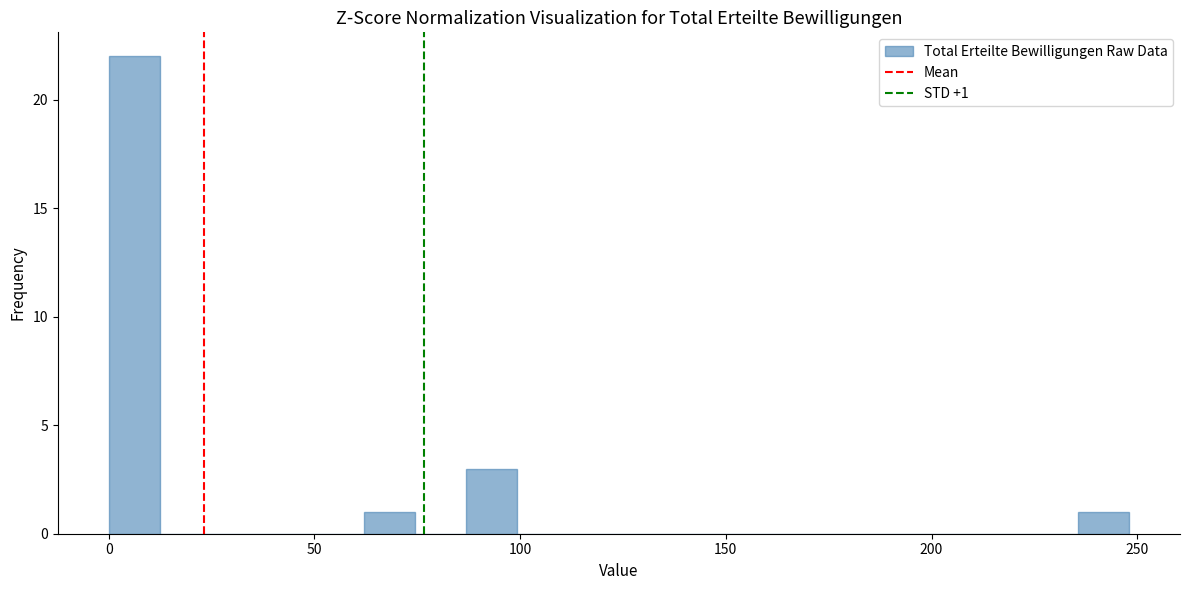

Around what value on the x-axis is the tallest bar? Give the approximate position of its centre, as read against the axis.

5